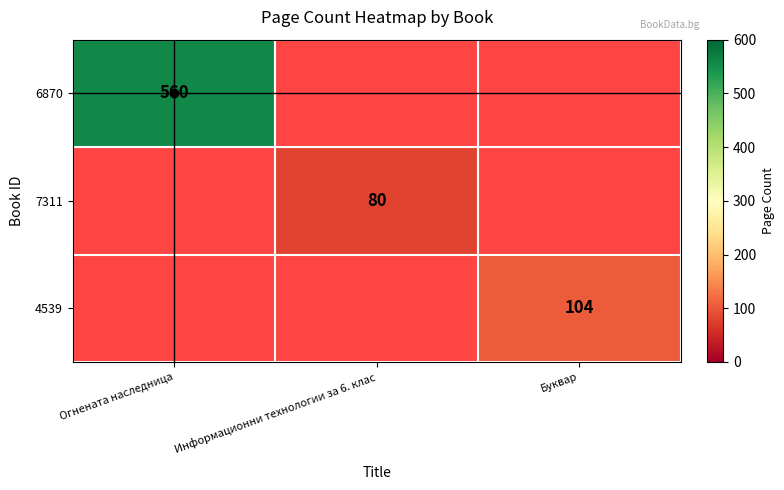

The value of 4539 at Буквар is 104. True or false?

True